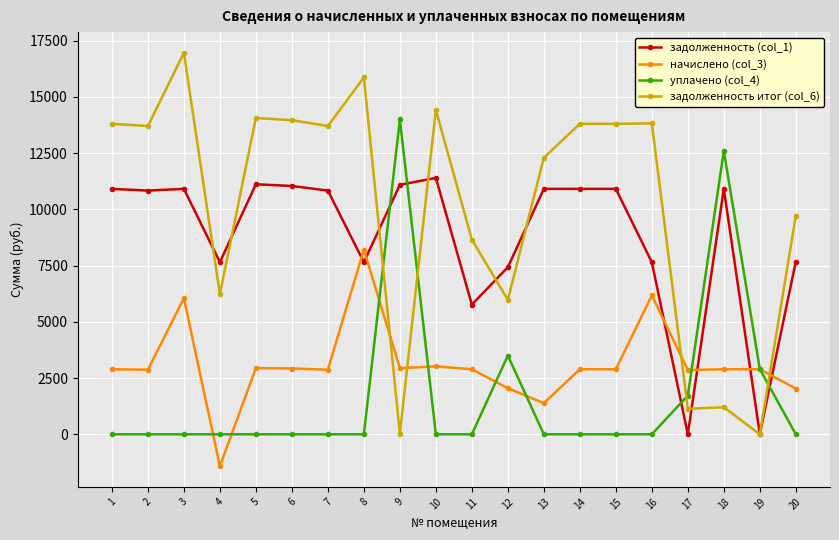

At which label is задолженность итог (col_6) closest to 8482?

11